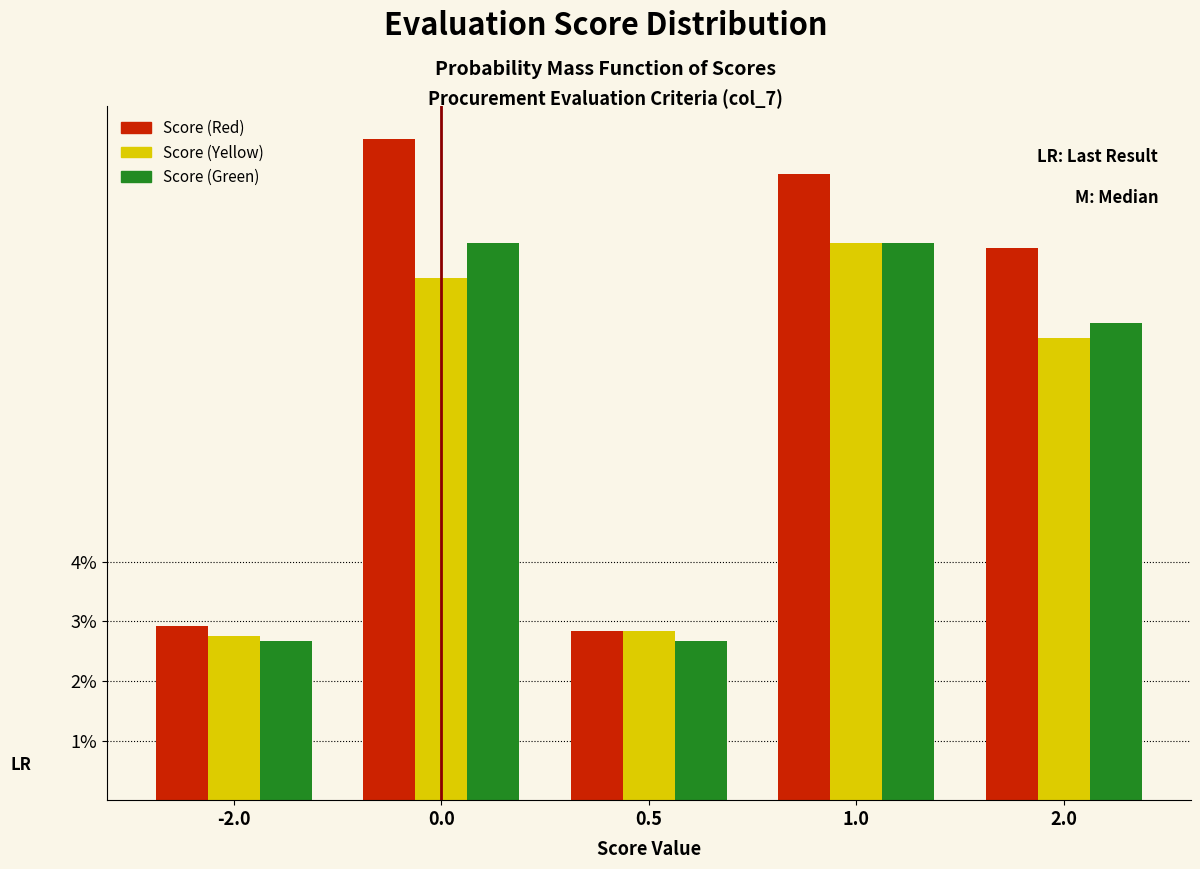

What is the maximum value shown in the chart?

11.1